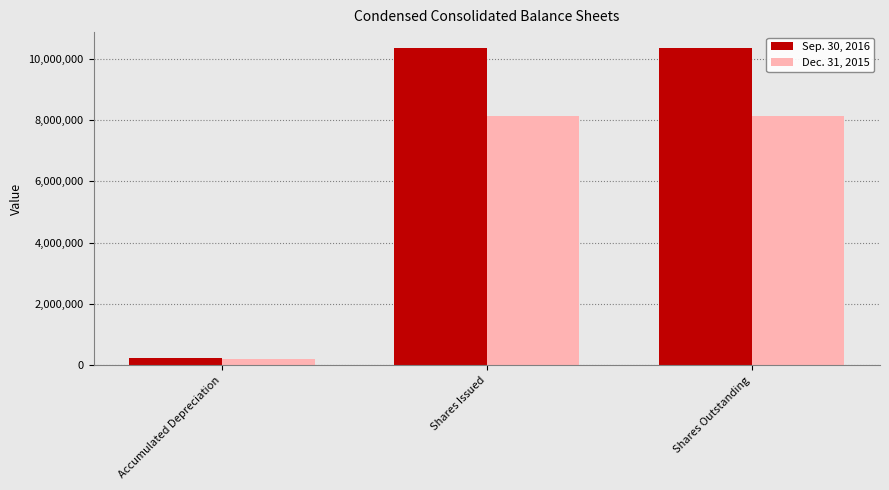

How many bars are there in total?

6